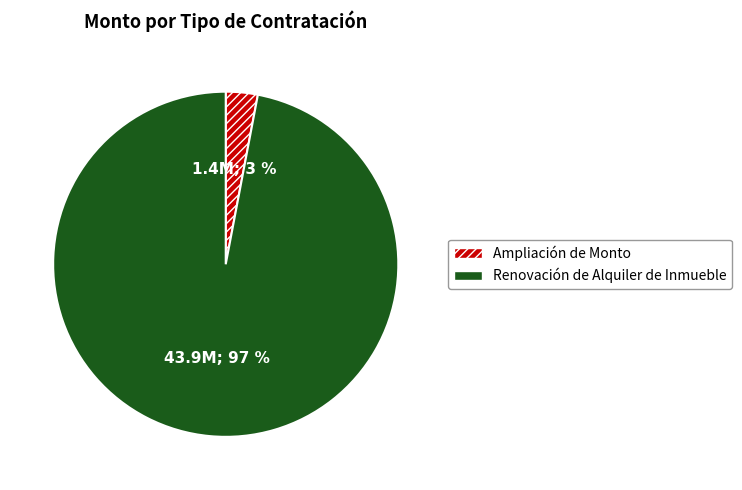

Is there any slice that represents more than half of the pie?

Yes